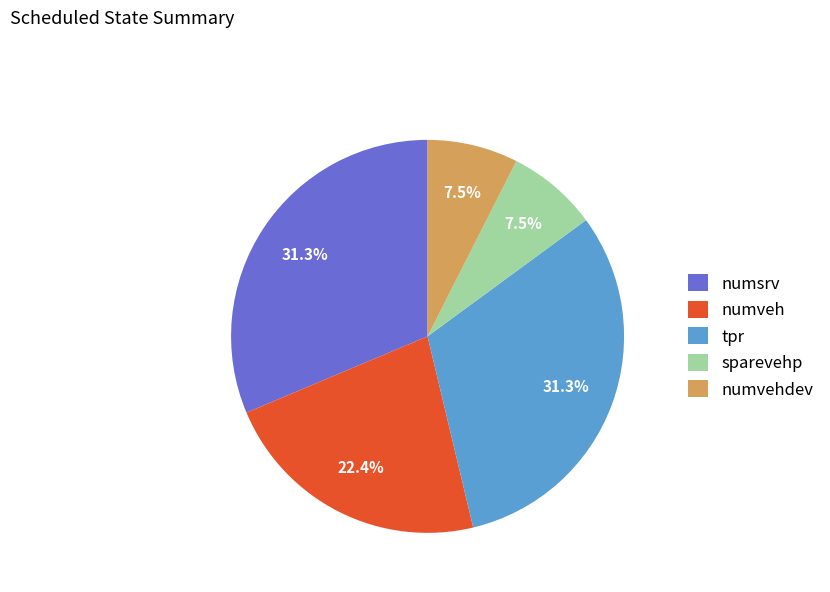

What is the ratio of the value at numvehdev to the value at sparevehp?

1.0